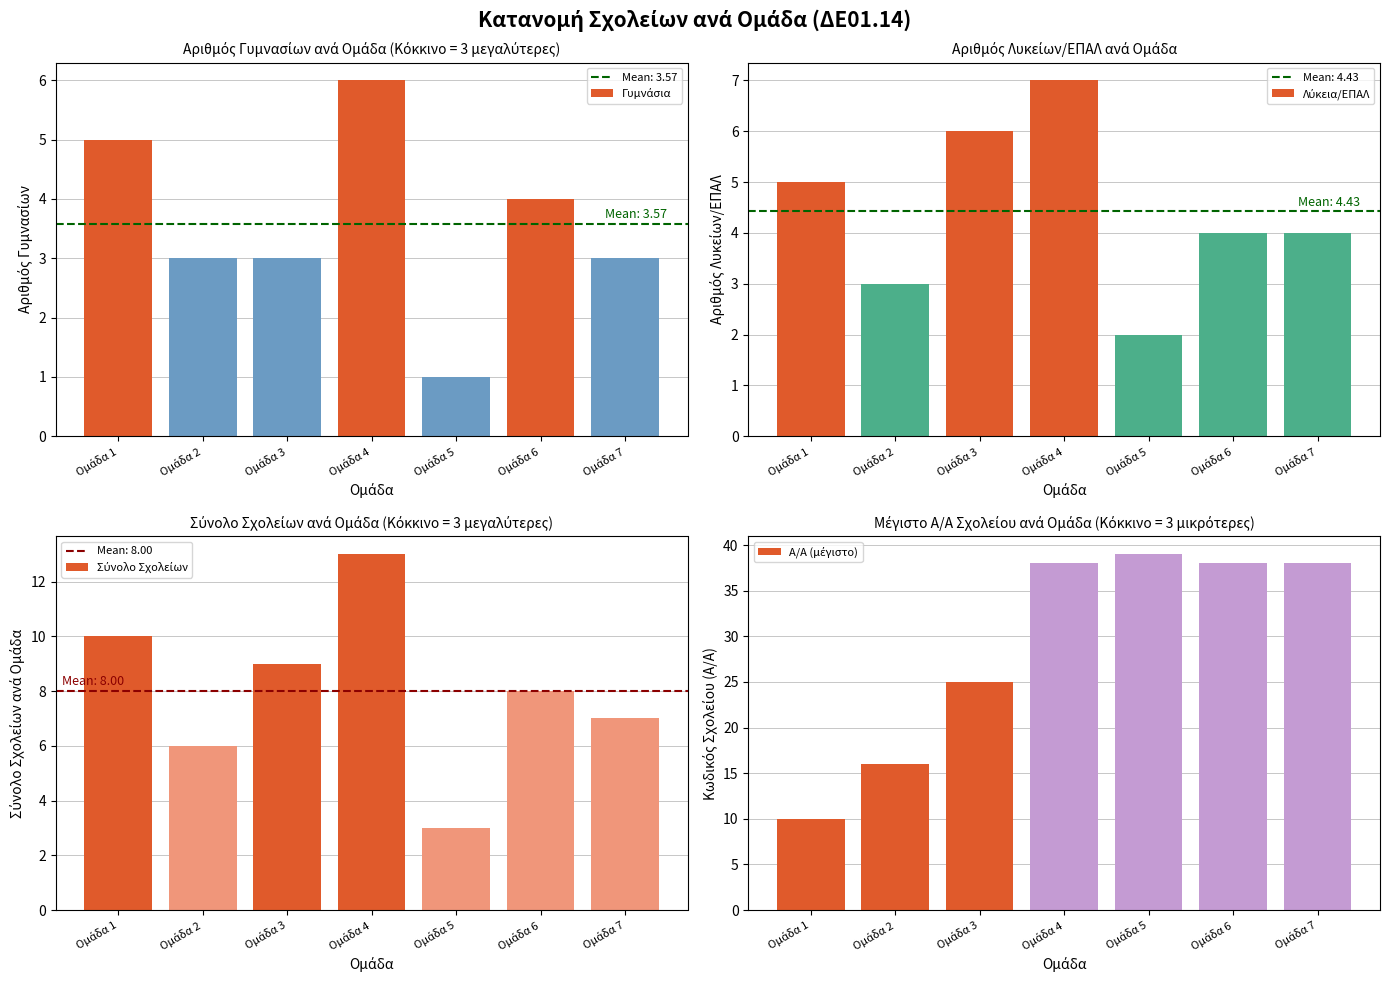

Which has a higher value, Ομάδα 5 or Ομάδα 2?

Ομάδα 2